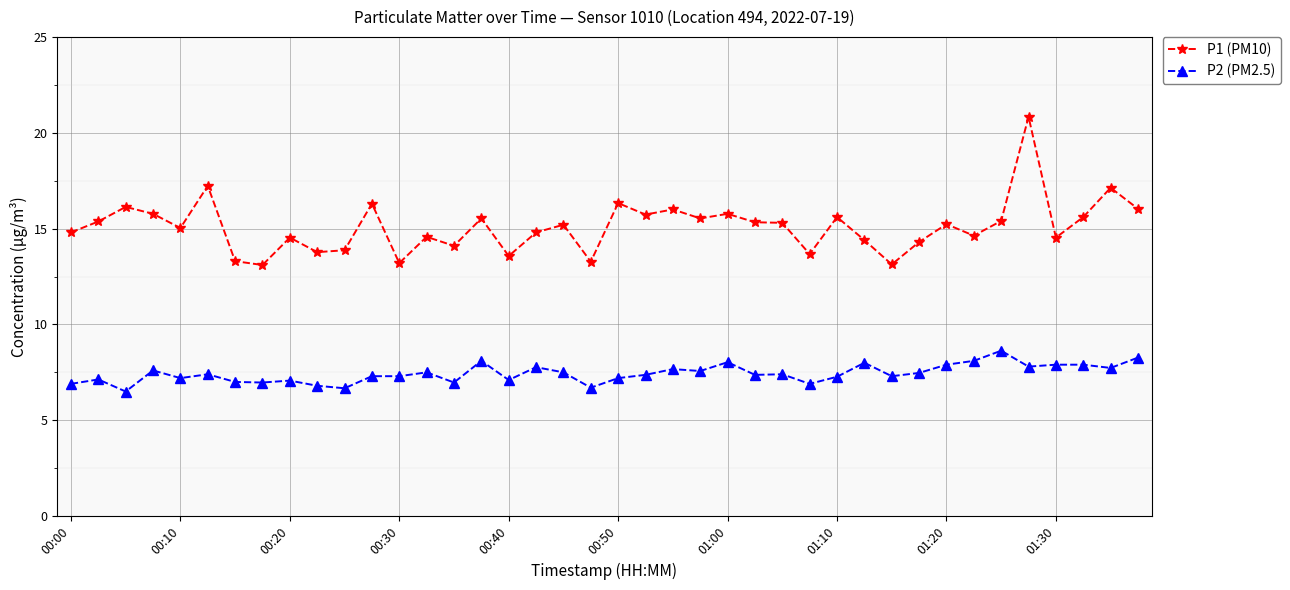

Which series has the widest spread of values?

P1 (PM10)